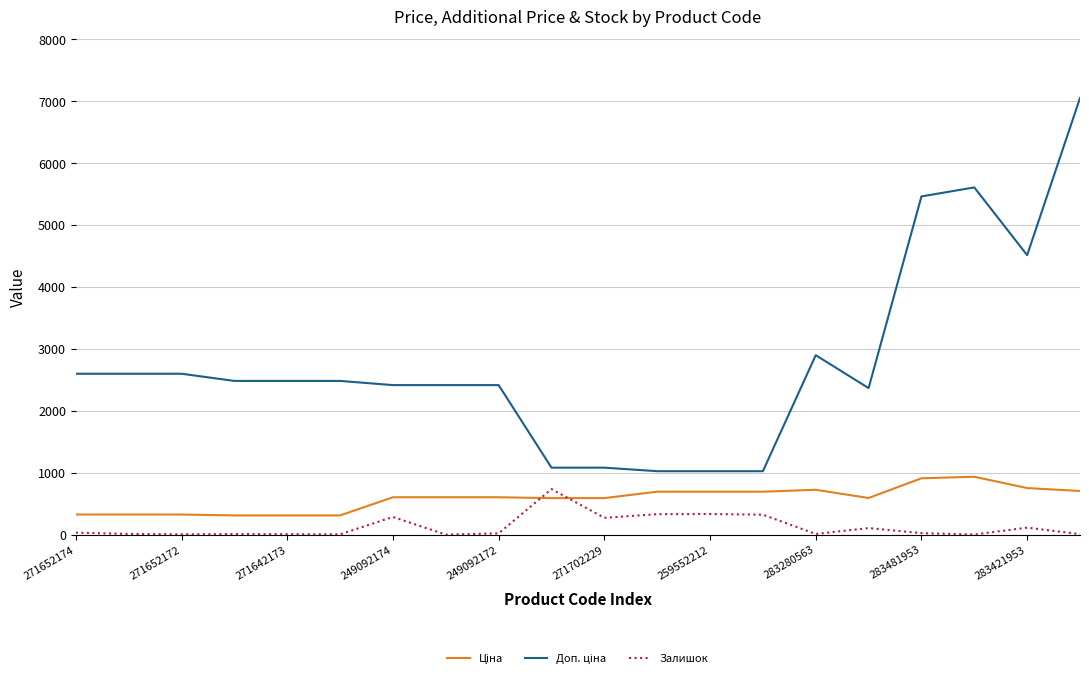

What is the maximum value shown in the chart?

7051.3